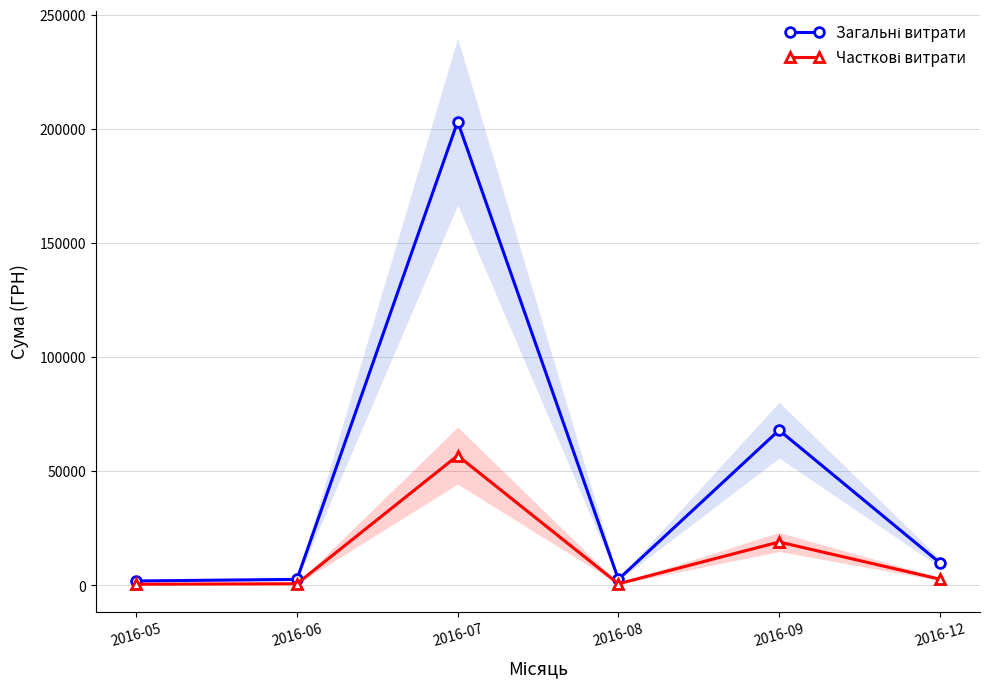

Between 2016-09 and 2016-12, which series saw the biggest shift?

Загальні витрати